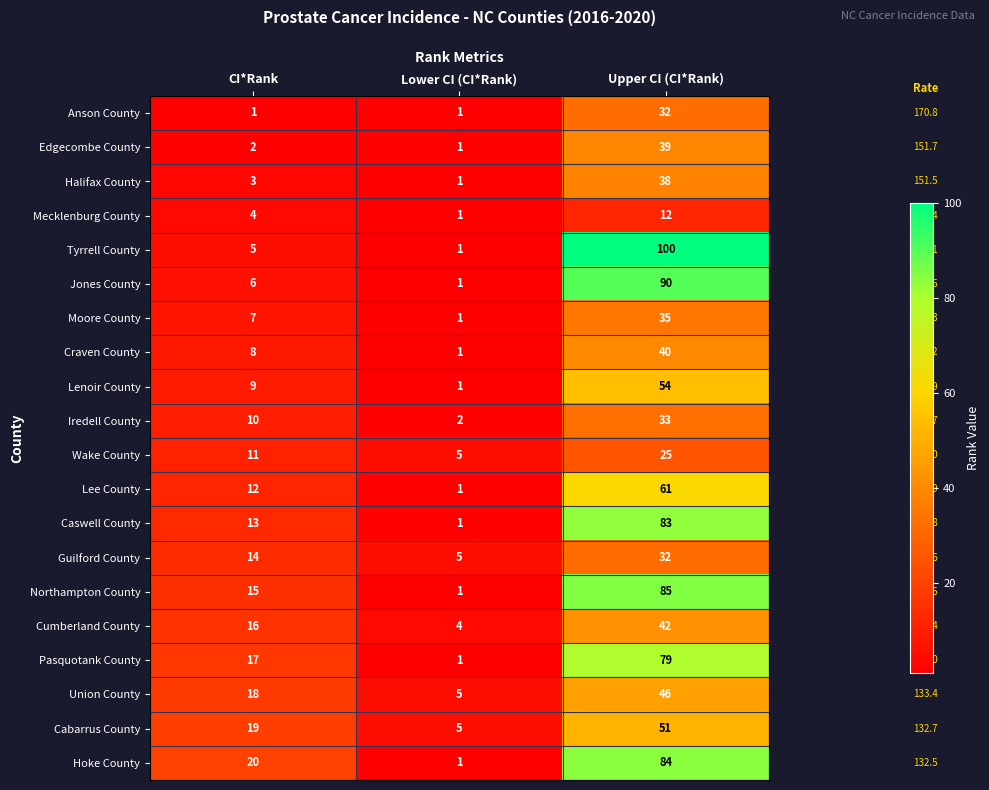

What is the difference between the Iredell County values at Upper CI (CI*Rank) and Lower CI (CI*Rank)?

31